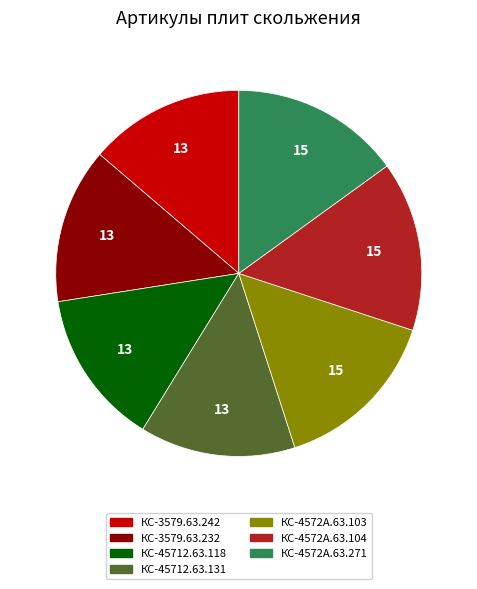

Is it true that КС-3579.63.232 is 26% of the pie?

False